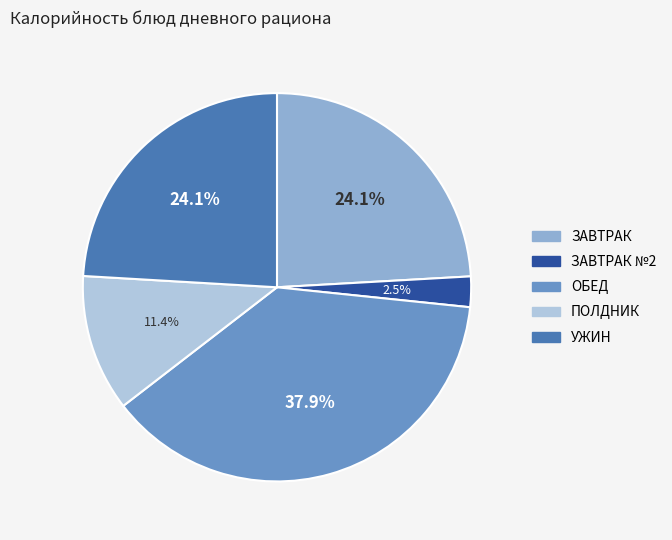

Is there a majority slice in this chart?

No